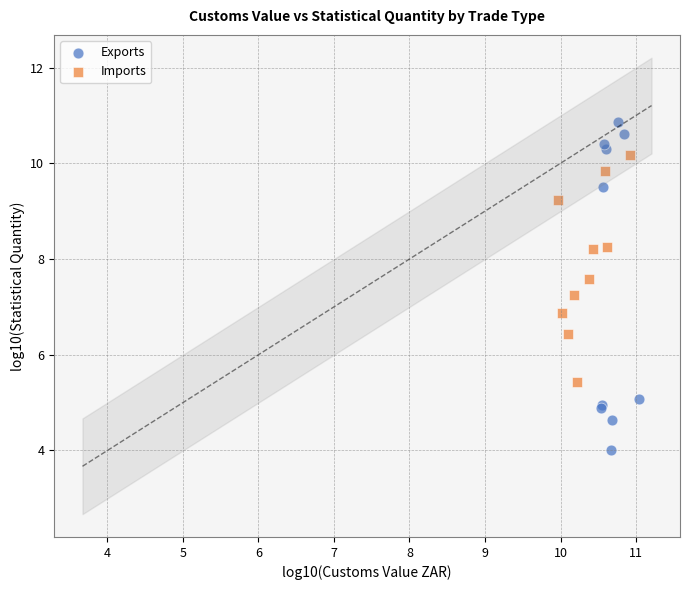

What are all the series names shown in the legend?

Exports, Imports